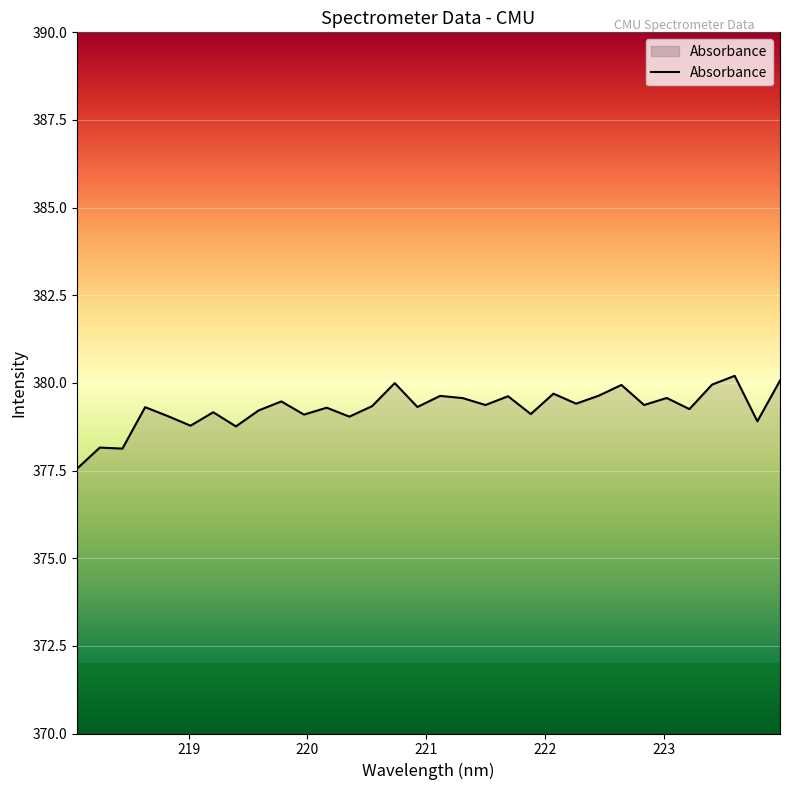

What is the minimum value shown in the chart?

377.6